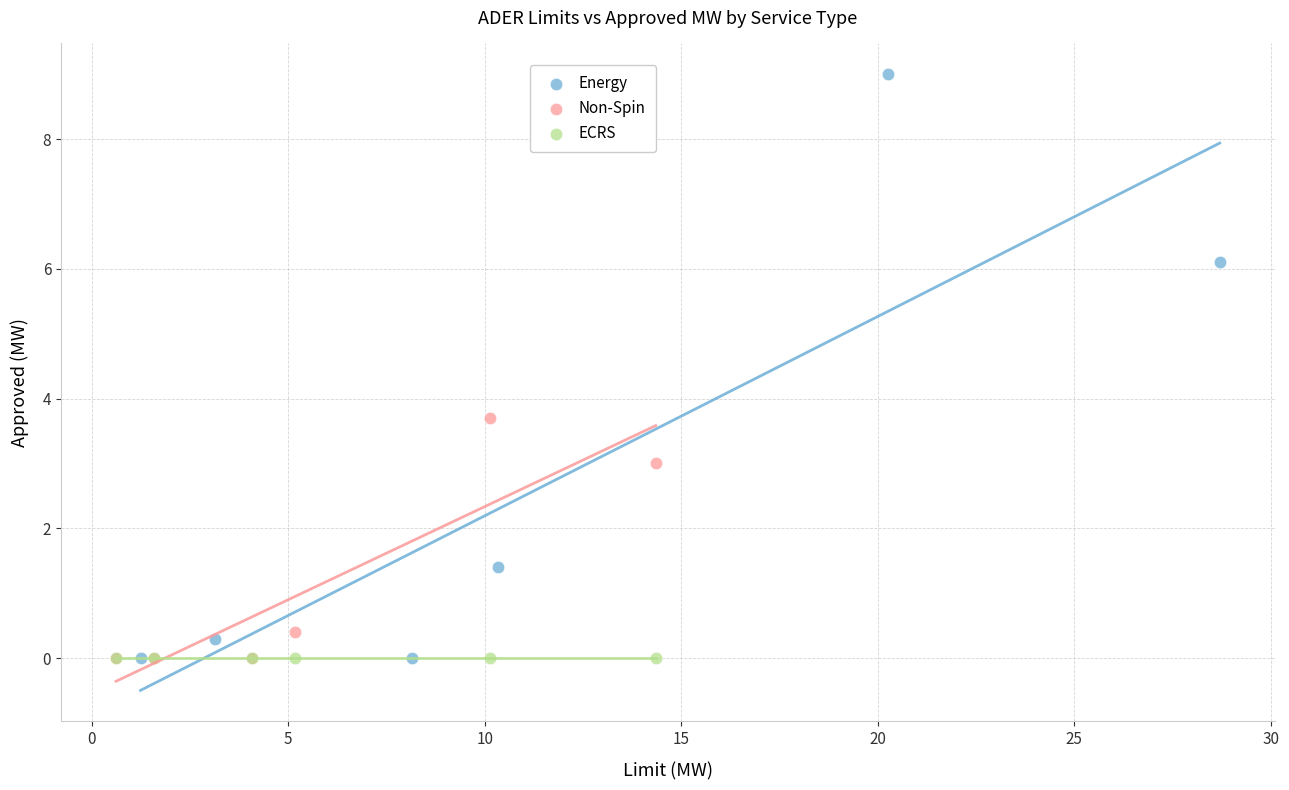

Which series reaches the maximum Y coordinate?

Energy